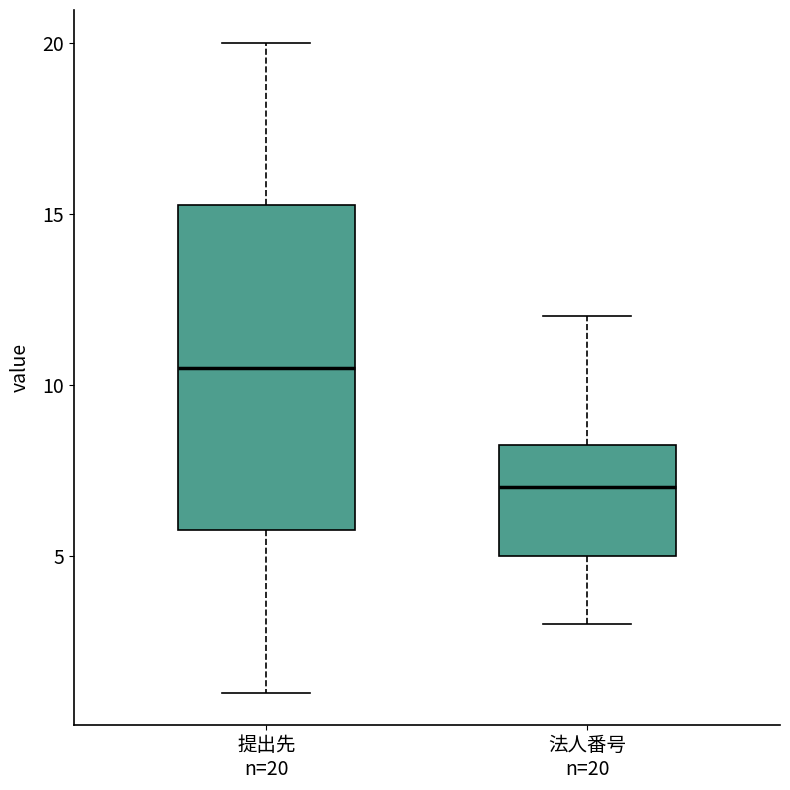

Which box has the lowest median line?

法人番号 n=20